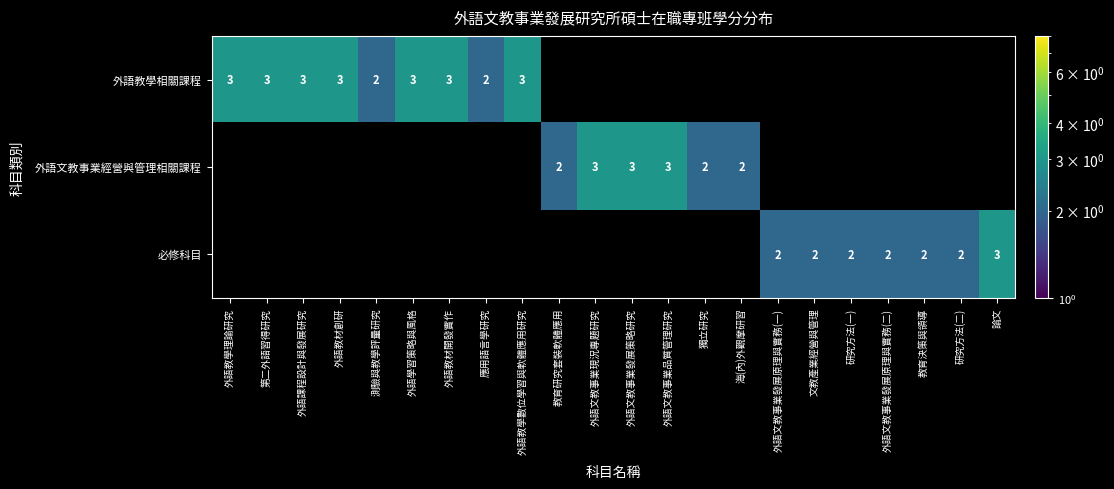

The value of 外語教學相關課程 at 外語教材開發實作 is 3. True or false?

True